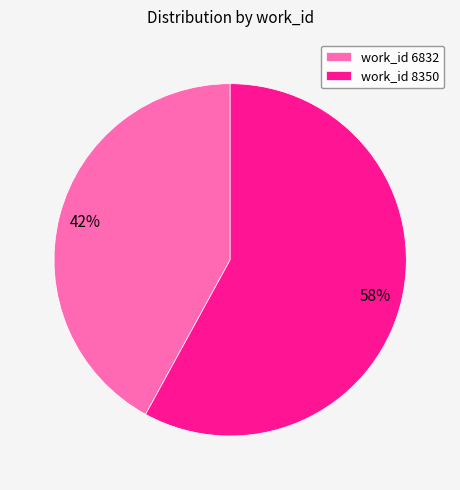

Combined, do work_id 8350 and work_id 6832 account for over 50%?

Yes